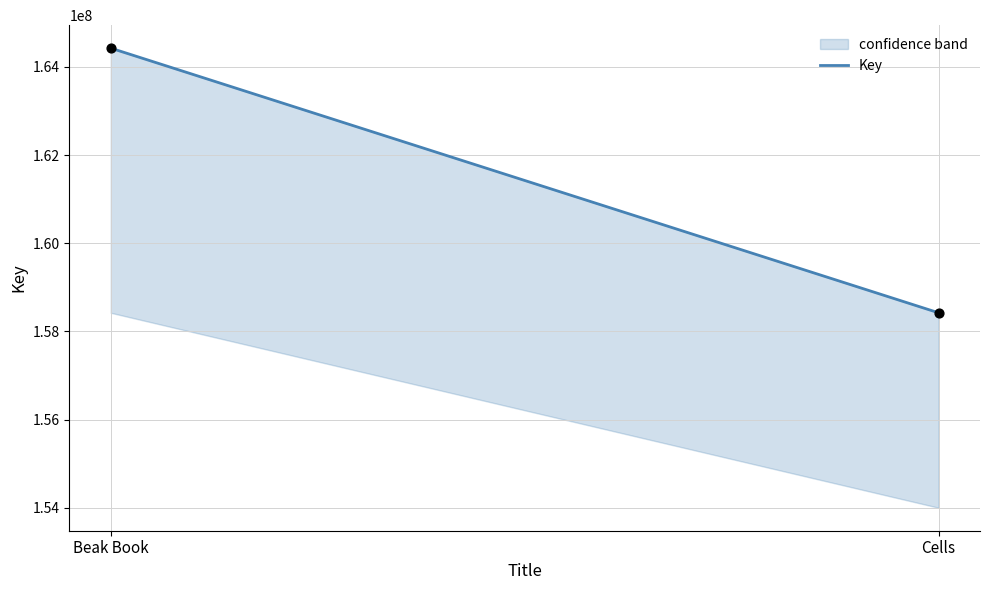

What is the average Y value?

161424738